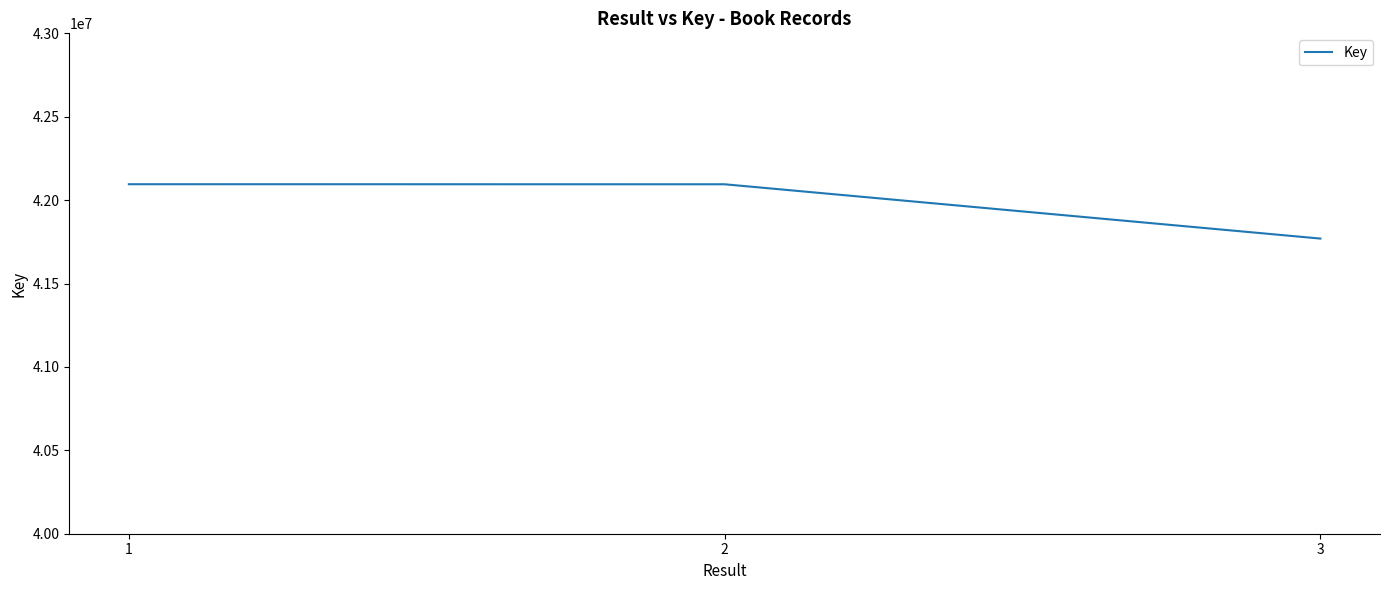

Read the value at 1.

42095469